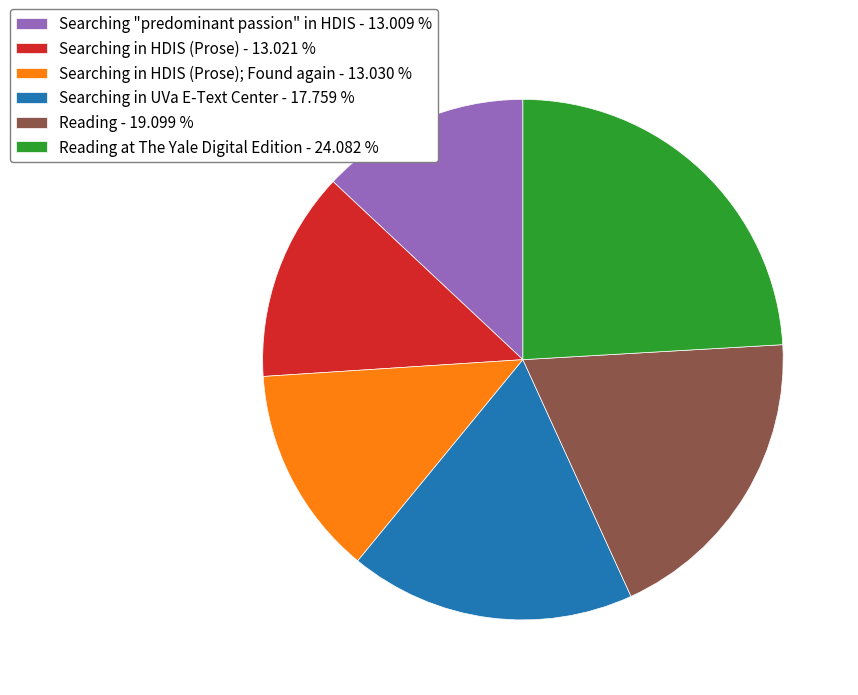

Approximately how many times larger is the value at Reading - 19.099 % compared to Searching in HDIS (Prose); Found again - 13.030 %?

1.5